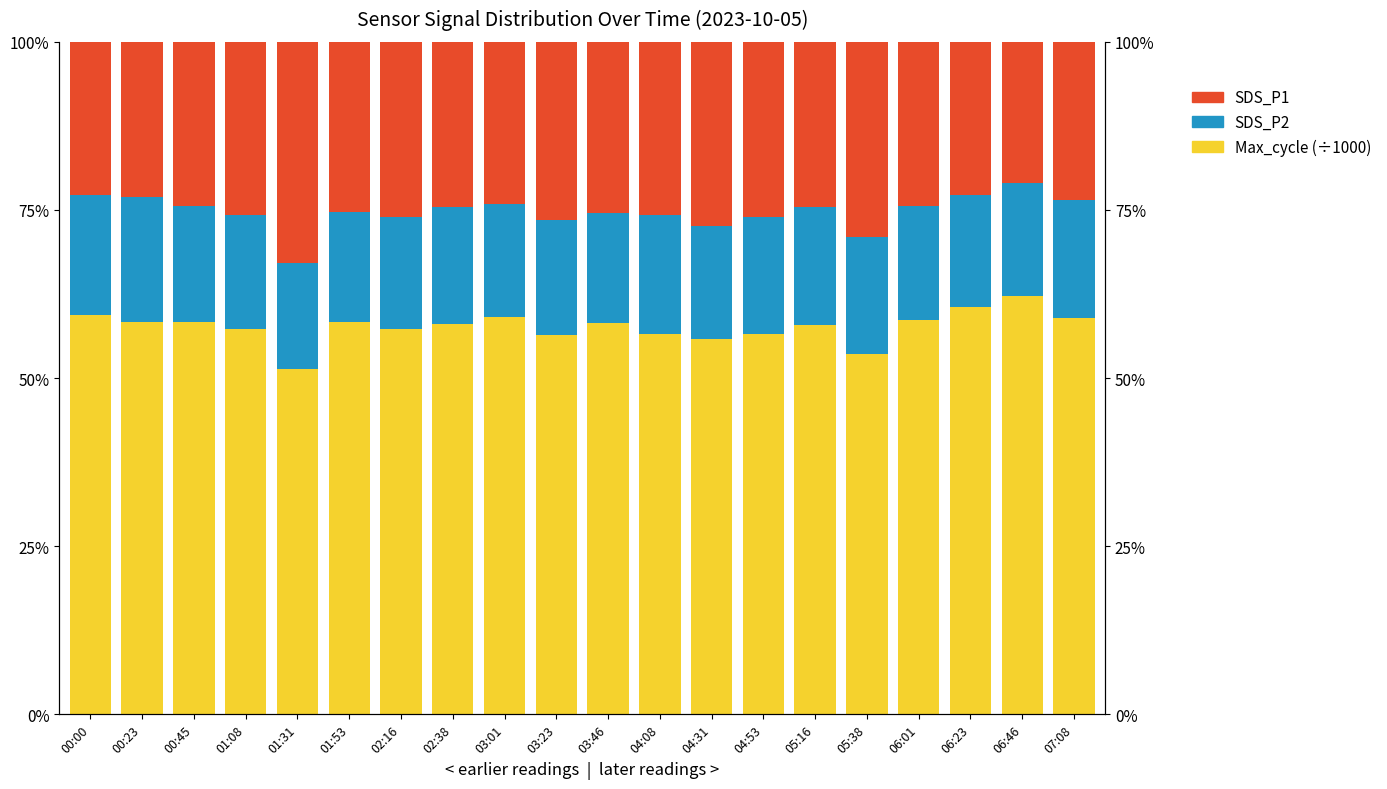

At which label is Max_cycle closest to 56?

04:31